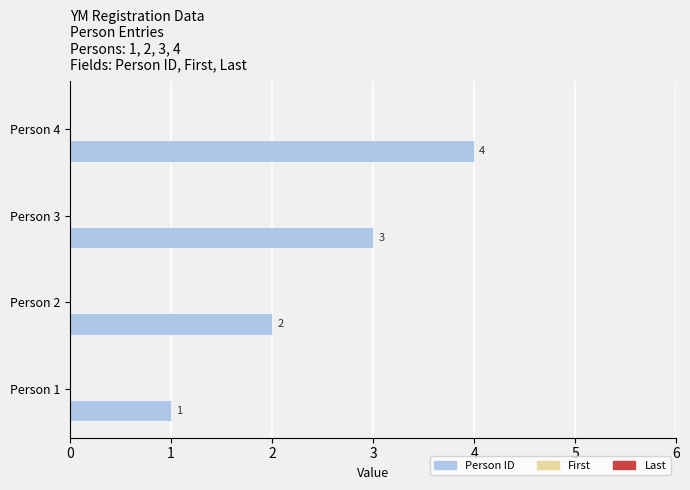

What is the greatest value displayed?

4